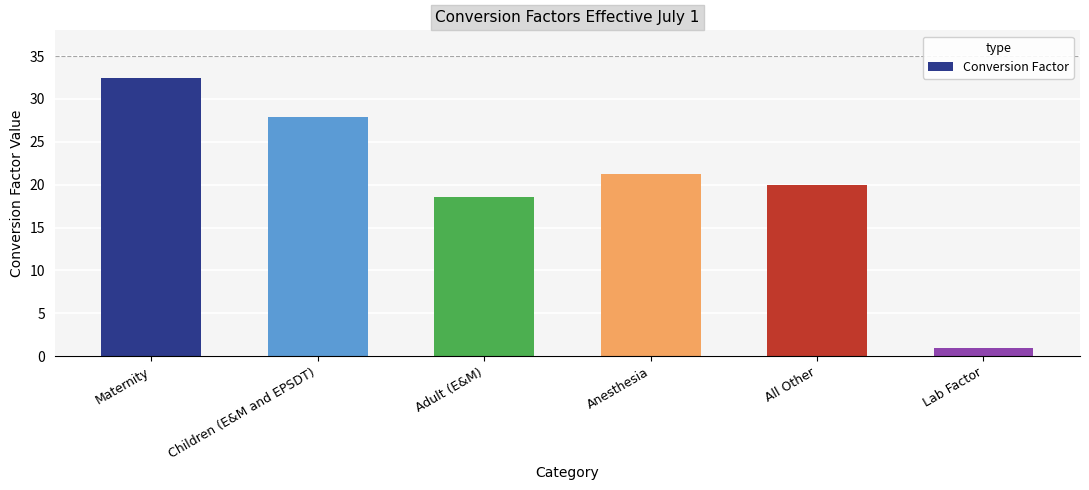

What is the label of the 4th bar from the left?

Anesthesia